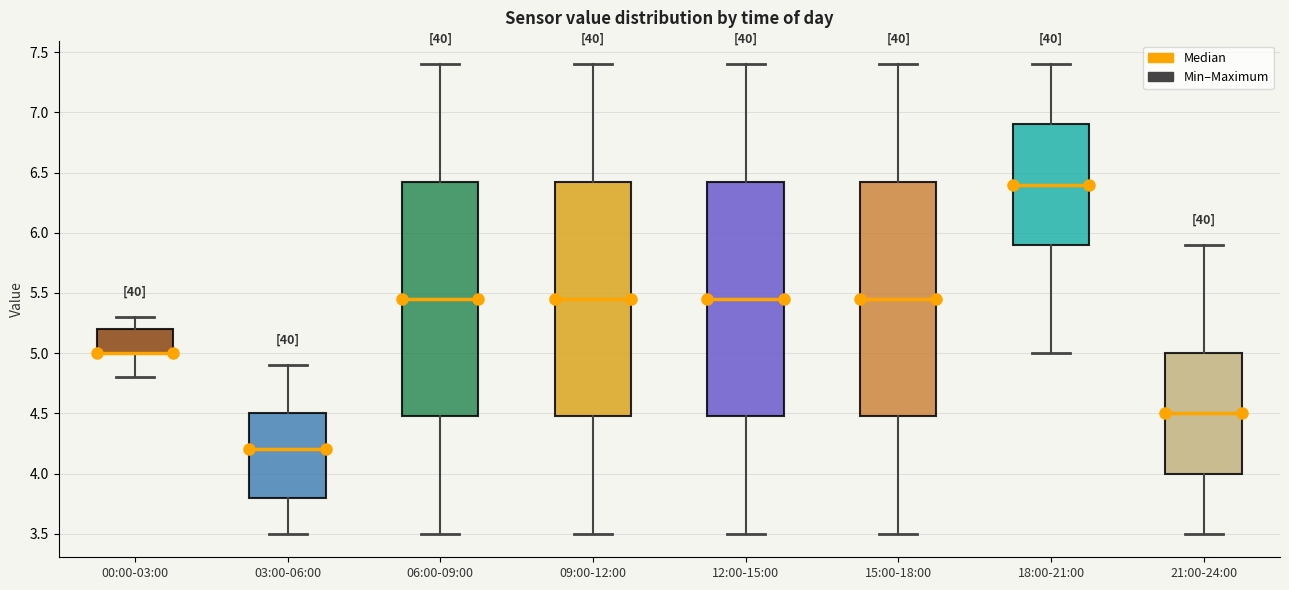

Reading left to right, transcribe this box plot: for each box, give where its median line is, the range the box spans, and where its two whiskers end, as read against the y-axis. The values are not printed on the chart, so give them approximately, as read against the axis.

00:00-03:00: median 5.00 (drawn on the box's lower edge), box 5.00 to 5.20, whiskers 4.80 to 5.30
03:00-06:00: median 4.20, box 3.80 to 4.50, whiskers 3.50 to 4.90
06:00-09:00: median 5.45, box 4.50 to 6.45, whiskers 3.50 to 7.40
09:00-12:00: median 5.45, box 4.50 to 6.45, whiskers 3.50 to 7.40
12:00-15:00: median 5.45, box 4.50 to 6.45, whiskers 3.50 to 7.40
15:00-18:00: median 5.45, box 4.50 to 6.45, whiskers 3.50 to 7.40
18:00-21:00: median 6.40, box 5.90 to 6.90, whiskers 5.00 to 7.40
21:00-24:00: median 4.50, box 4.00 to 5.00, whiskers 3.50 to 5.90